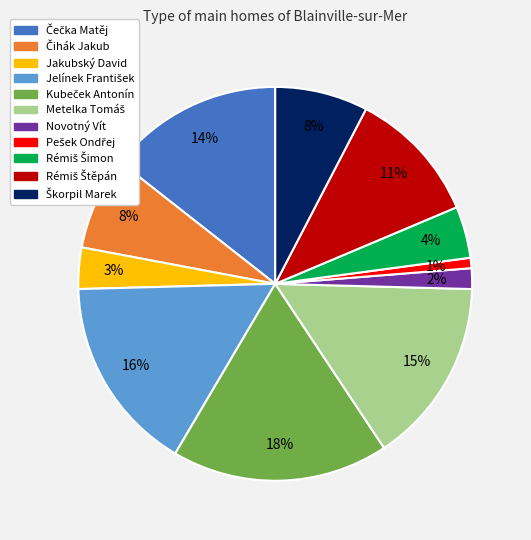

What percentage is the Jakubský David slice, to the nearest percent?

3%